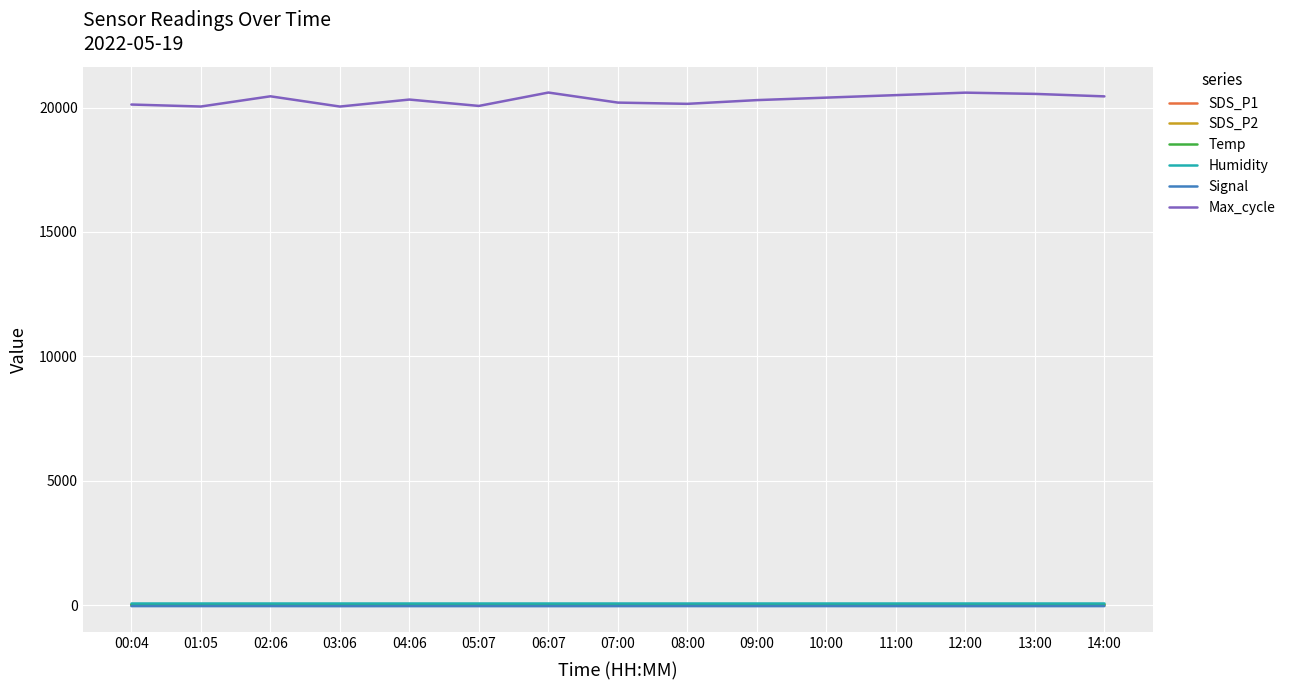

What is the maximum value shown in the chart?

20604.0